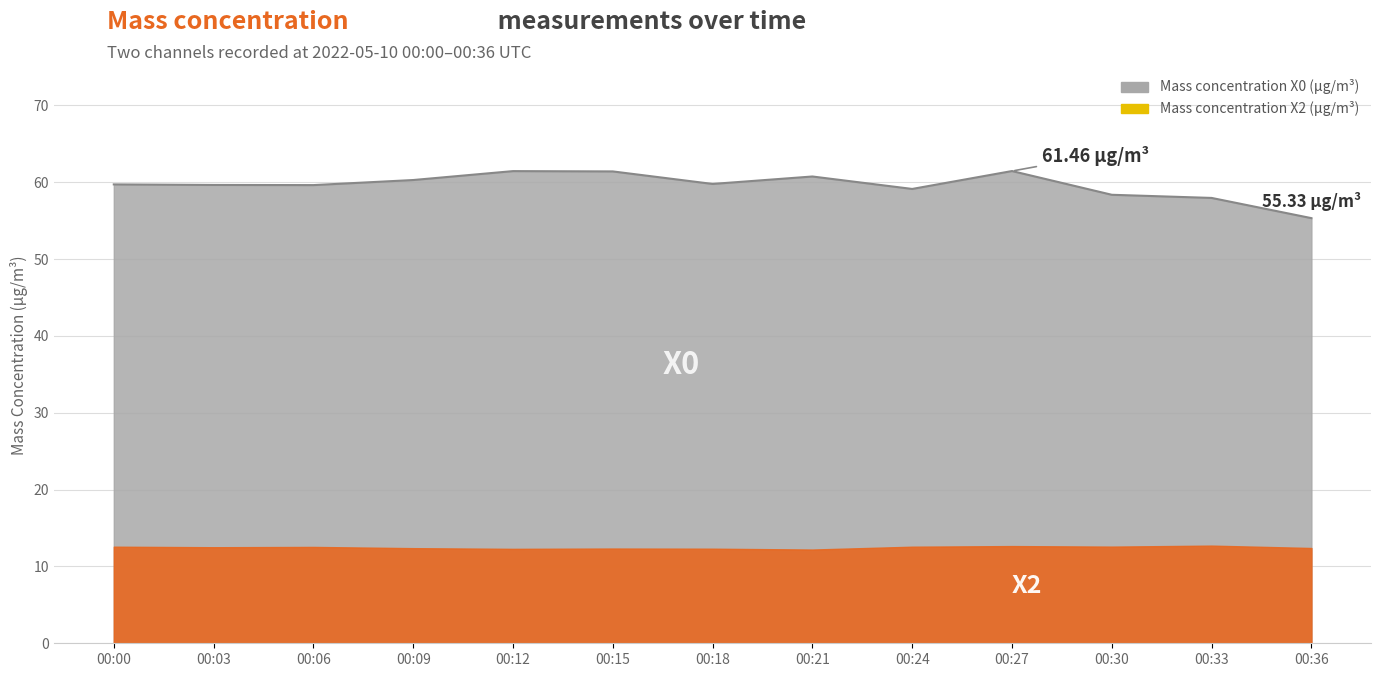

Reading right to left, extract all data points from this chart.

00:36=55.3	00:33=58.0	00:30=58.4	00:27=61.5	00:24=59.1	00:21=60.8	00:18=59.8	00:15=61.4	00:12=61.5	00:09=60.3	00:06=59.6	00:03=59.6	00:00=59.7